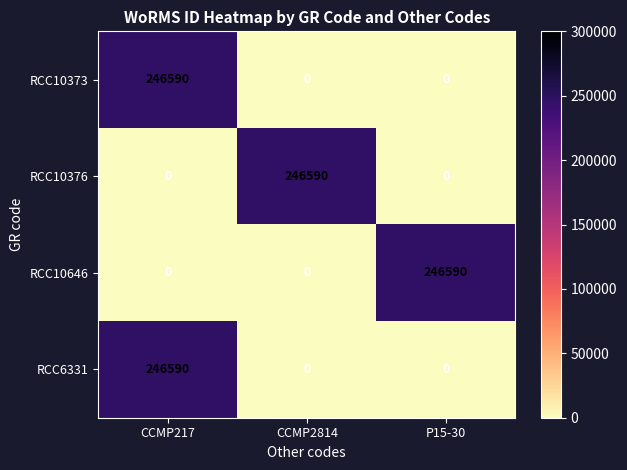

What is the difference between the maximum and minimum values in the RCC10373 series?

246590